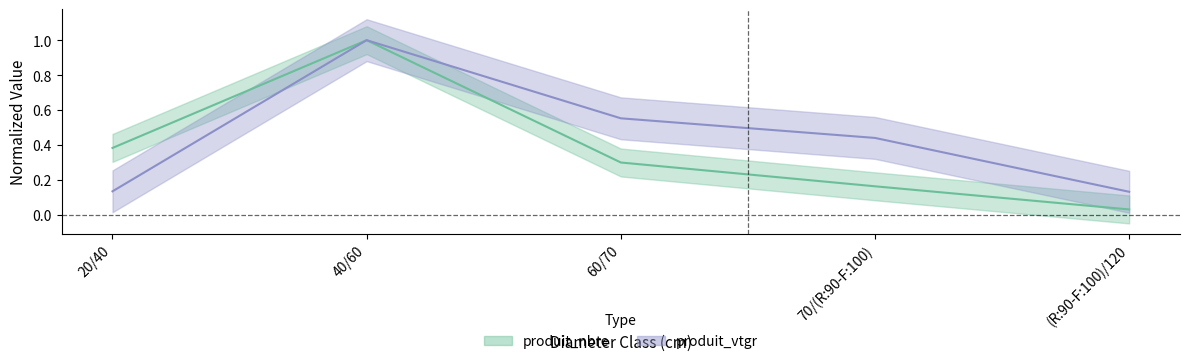

What is the label of the 3rd point from the left?

60/70